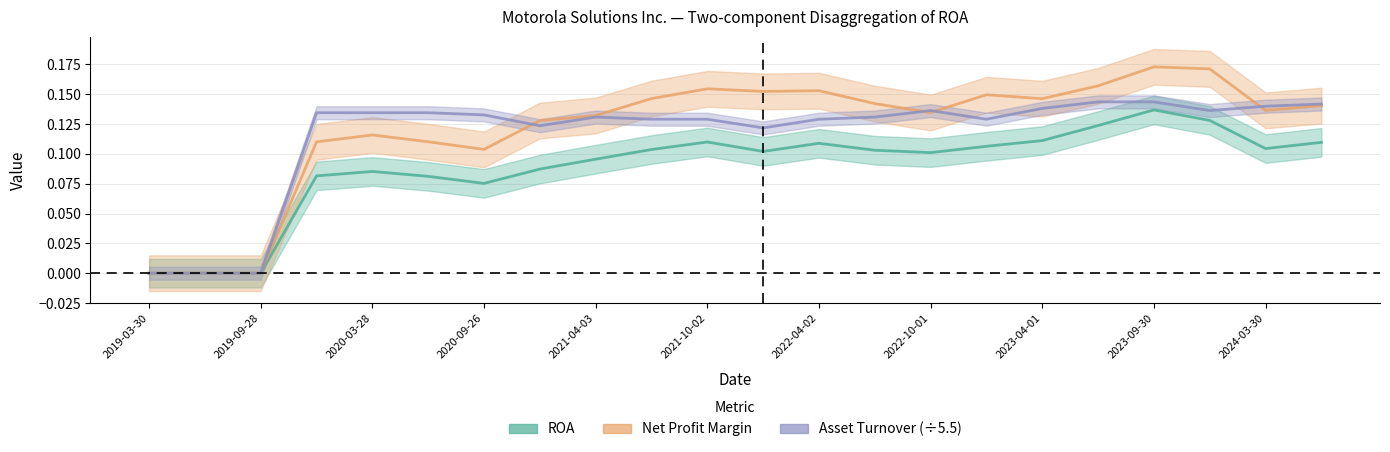

Is it true that Asset Turnover (÷5.5) equals 0.1 at 13?

True